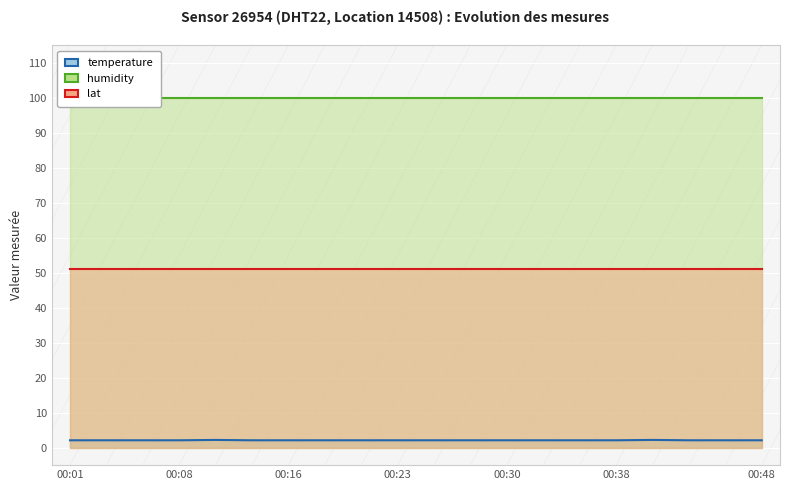

At how many categories does at least one series exceed 55?

20